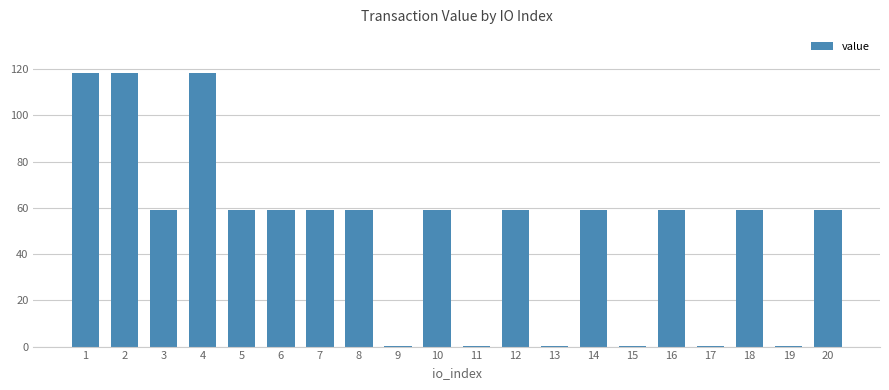

Are the bars horizontal?

No